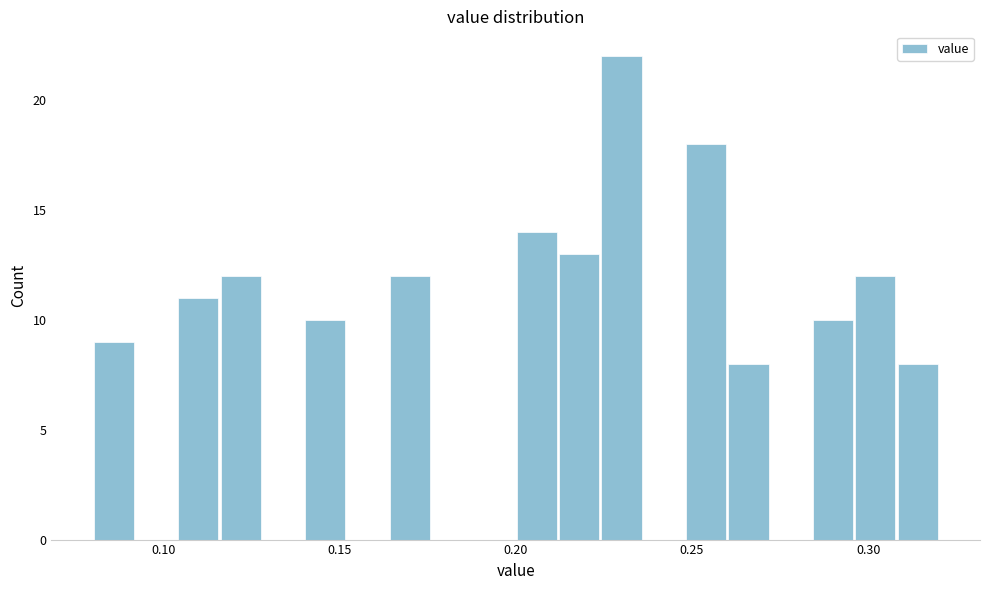

Read against the x-axis, roughly where is the centre of the tallest bar?

0.230